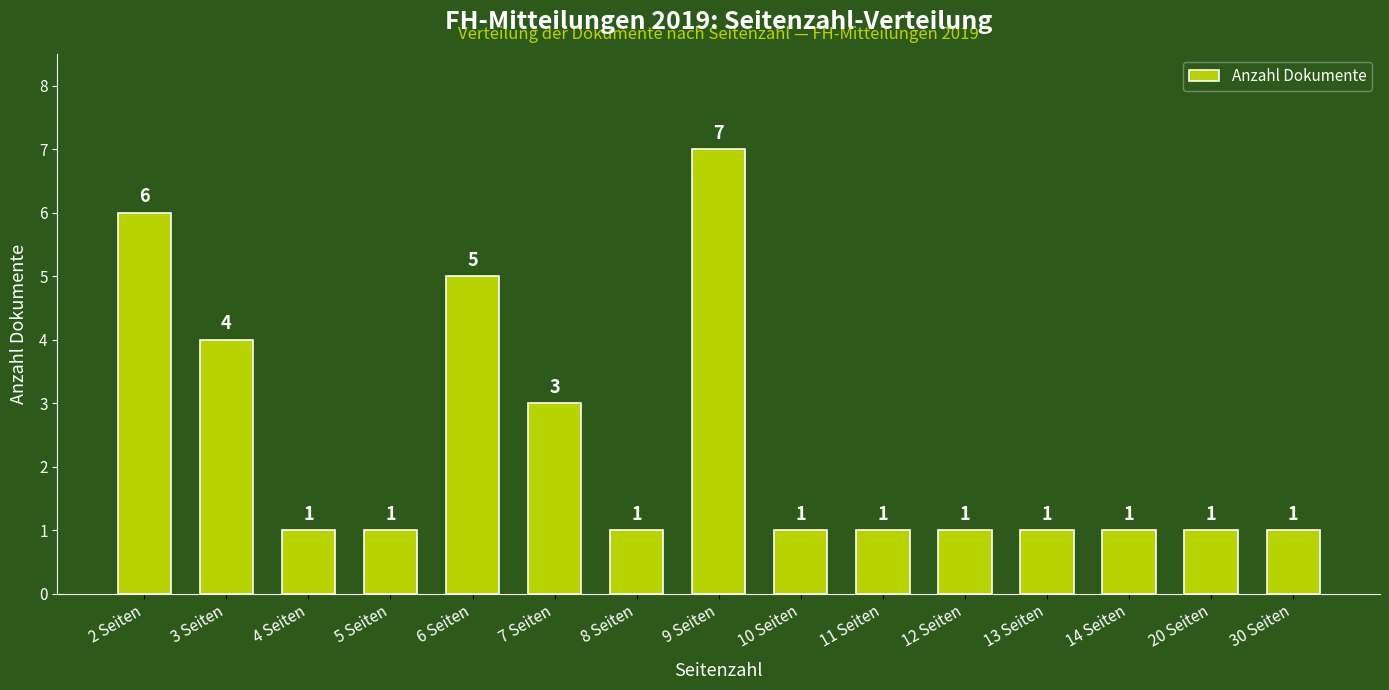

Are the bars grouped side by side (vs. stacked)?

No